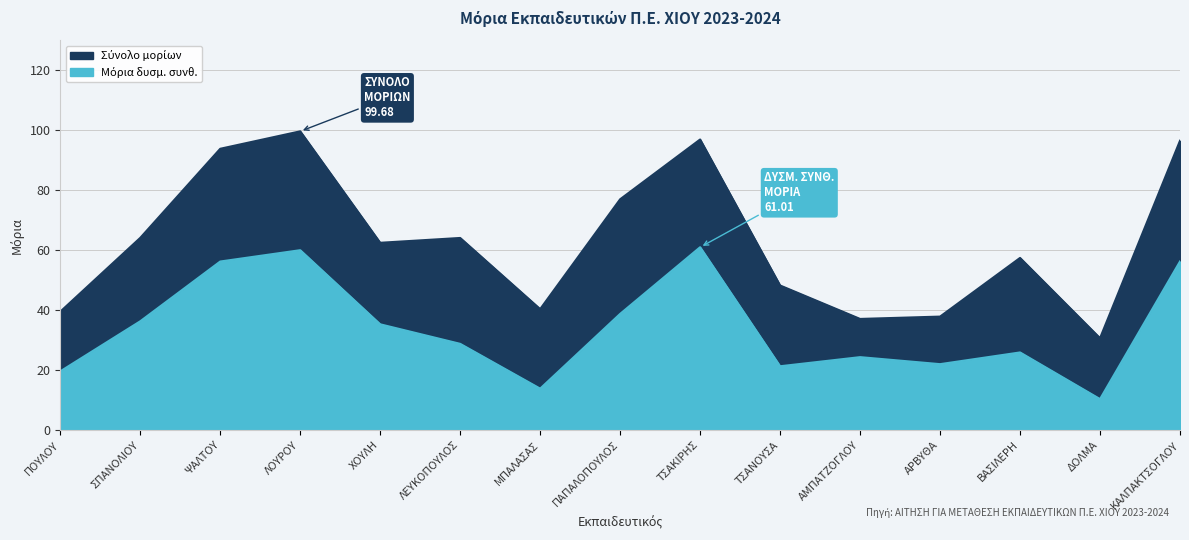

In Σύνολο μορίων, how many points are higher than both neighbors (excluding endpoints)?

4